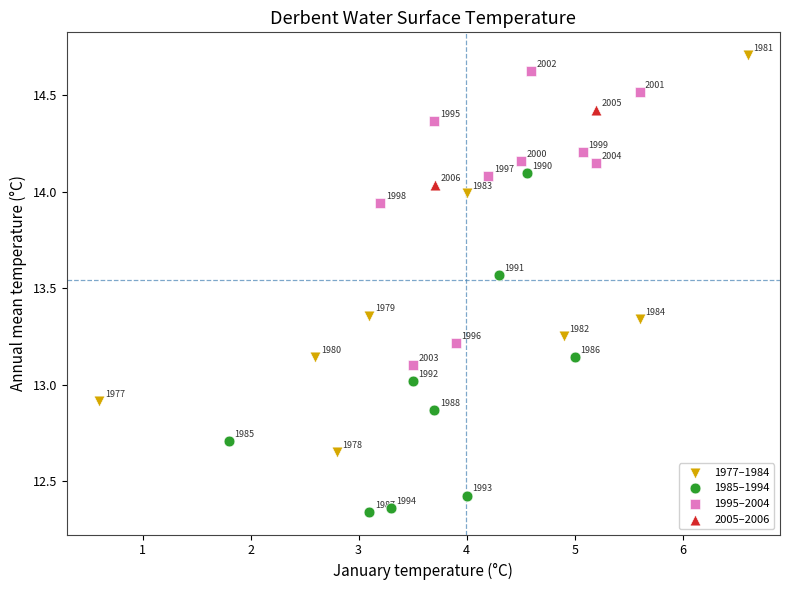

What are all the series names shown in the legend?

1977–1984, 1985–1994, 1995–2004, 2005–2006